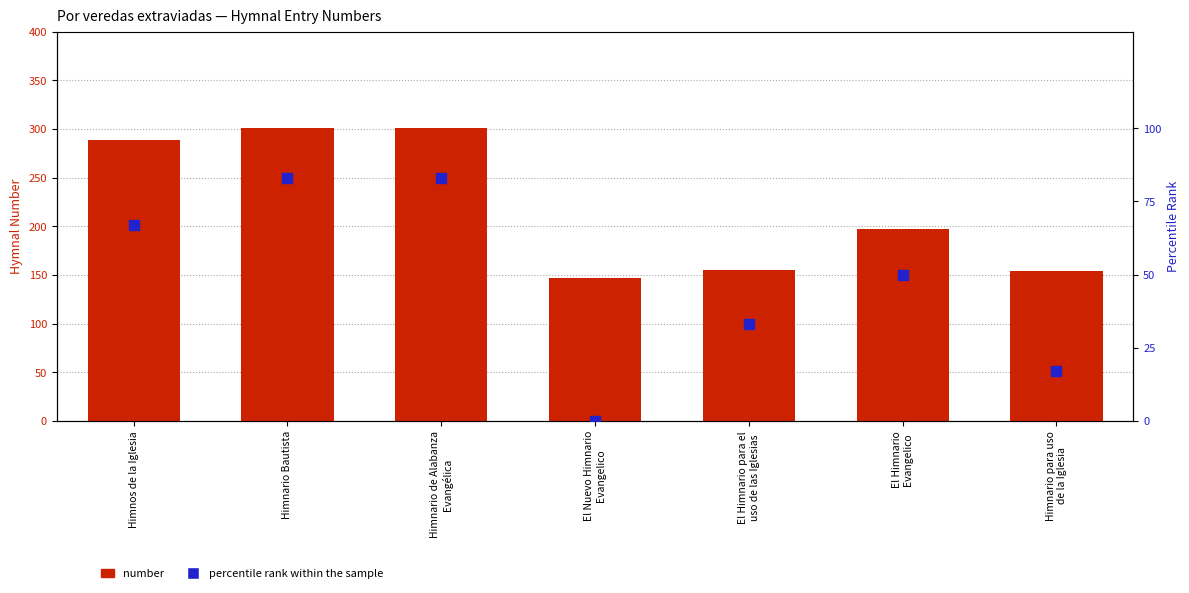

Which series contains the highest Y value?

number